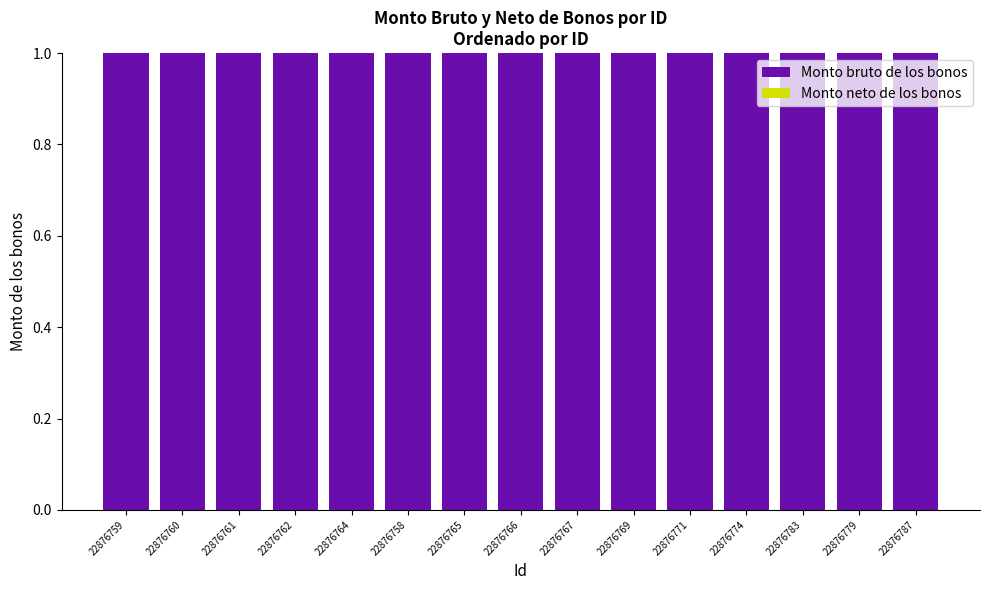

Between 22876762 and 22876758, which series saw the biggest shift?

Monto bruto de los bonos